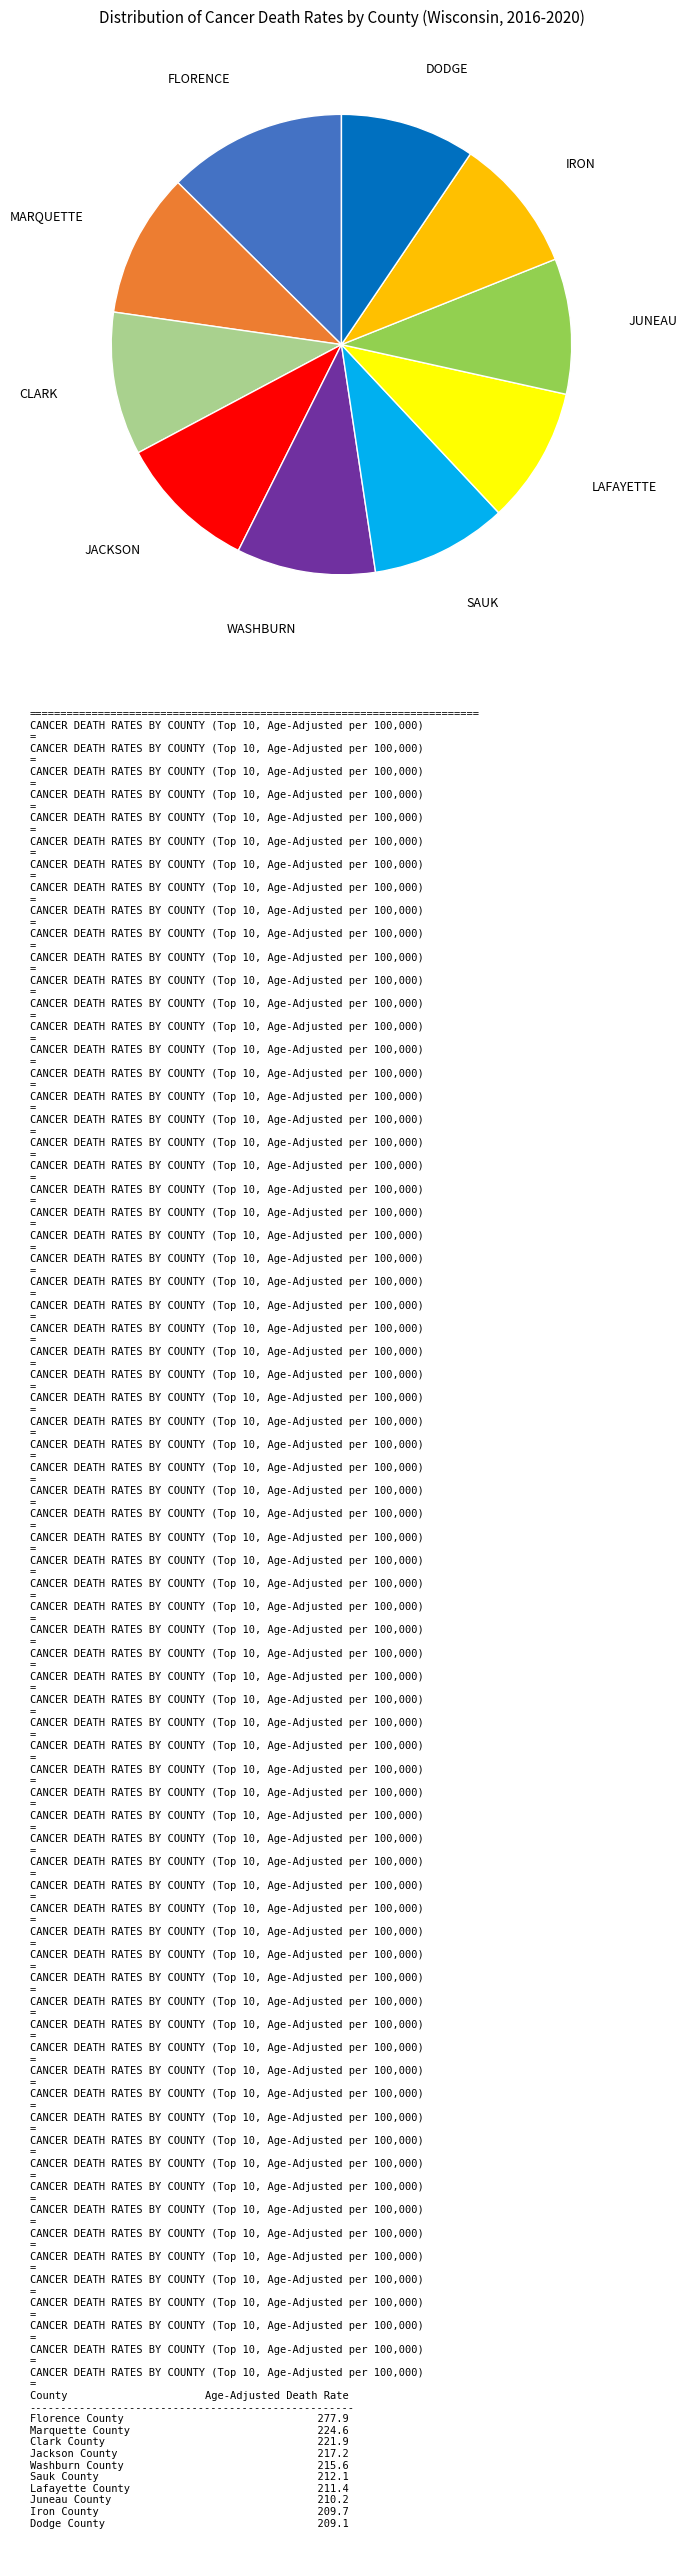

Is there a majority slice in this chart?

No